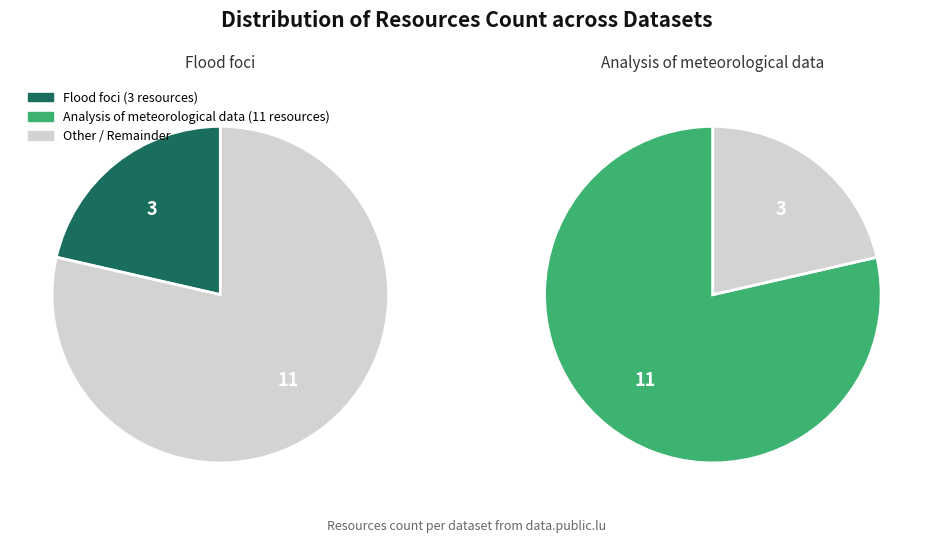

To the nearest percent, what percentage of the pie is Flood foci?

21%